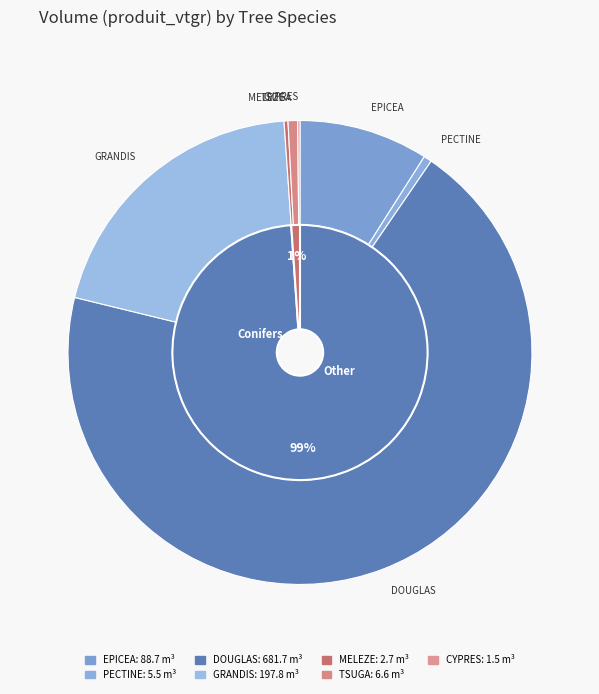

How much of the chart is everything except PECTINE?

99.4%